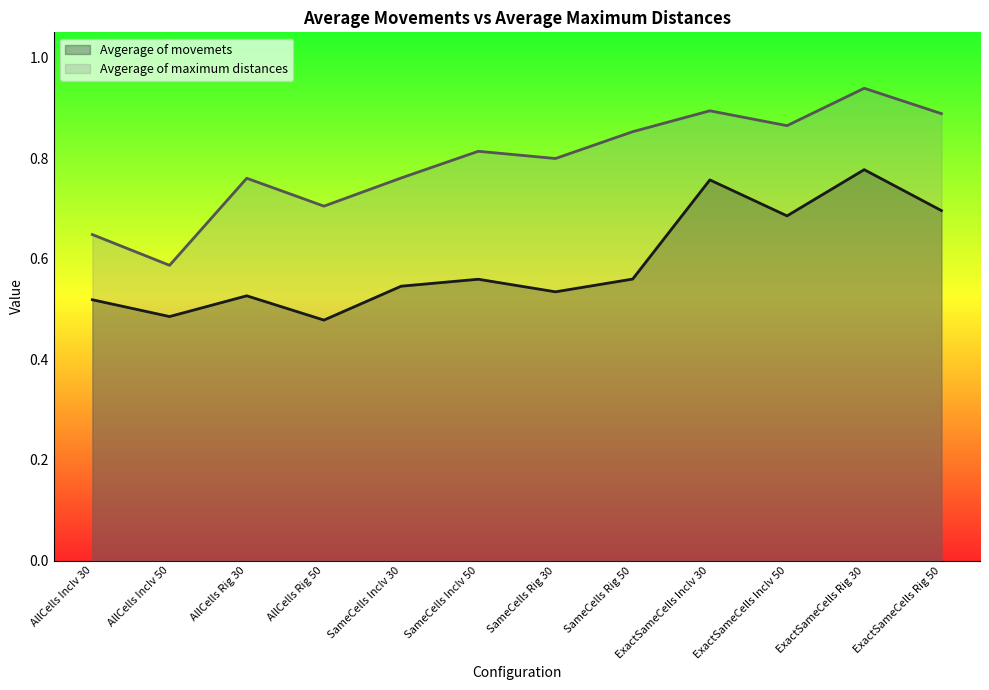

Rank the categories by Avgerage of maximum distances value from lowest to highest.

AllCells IncIv 50, AllCells IncIv 30, AllCells Rig 50, AllCells Rig 30, SameCells IncIv 30, SameCells Rig 30, SameCells IncIv 50, SameCells Rig 50, ExactSameCells IncIv 50, ExactSameCells Rig 50, ExactSameCells IncIv 30, ExactSameCells Rig 30